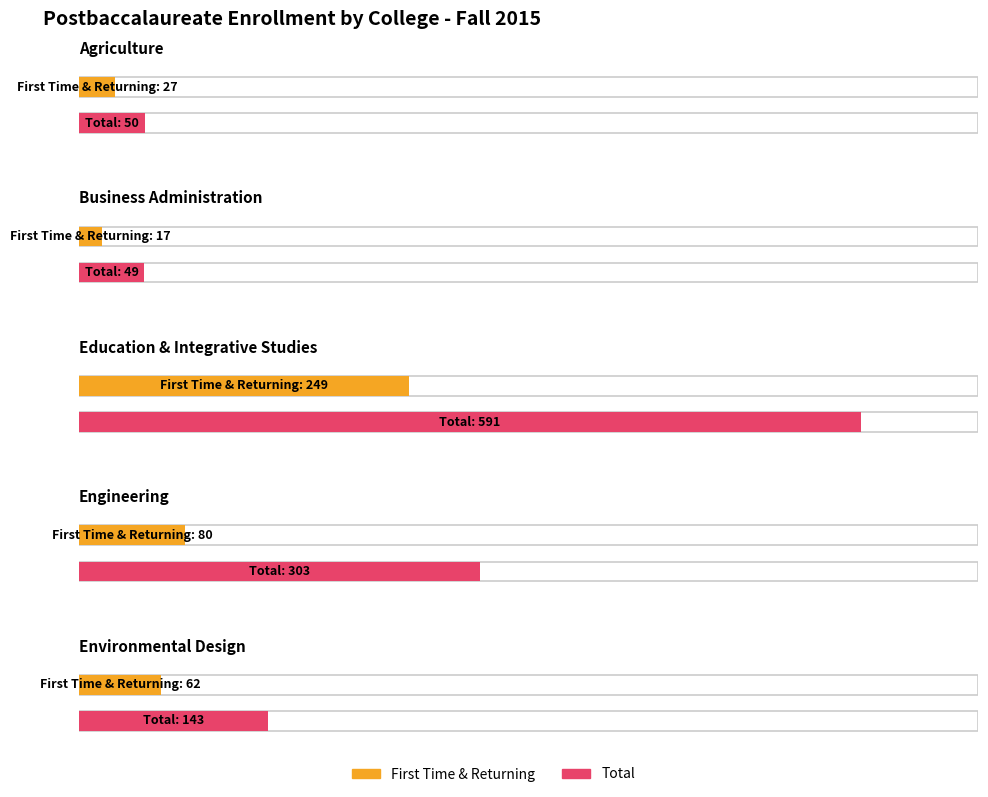

What position from the right is Environmental Design?

1